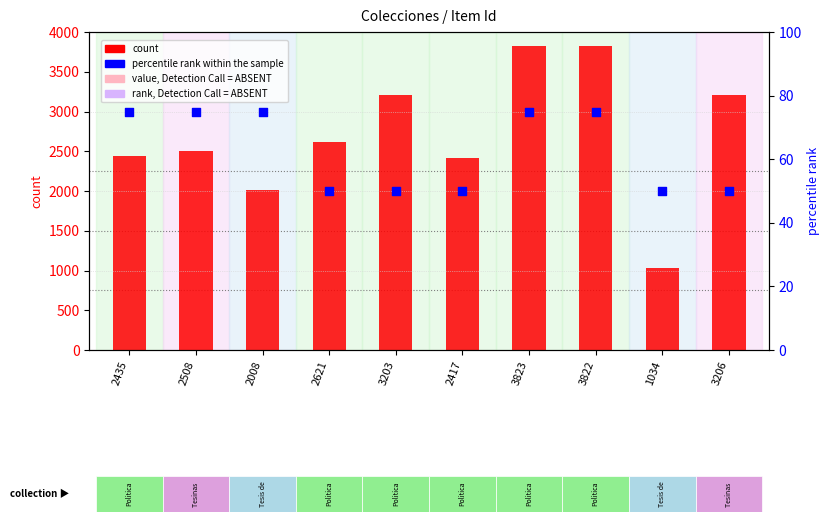

Which series has the widest spread of Y values?

count